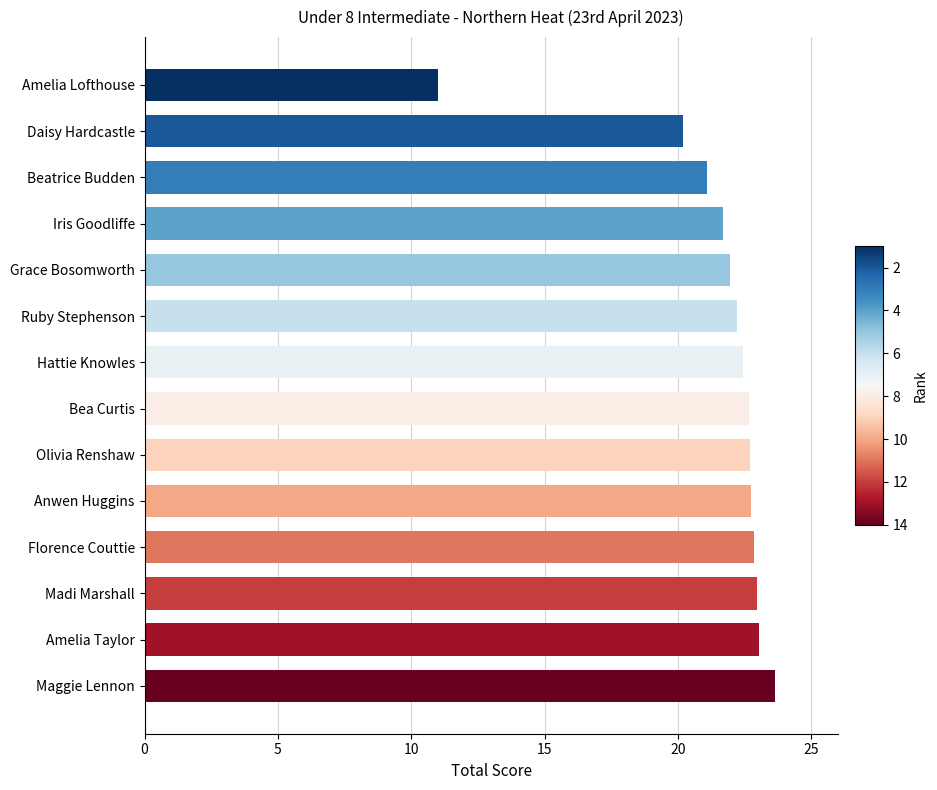

Where is the data nearest to the value 17?

Daisy Hardcastle